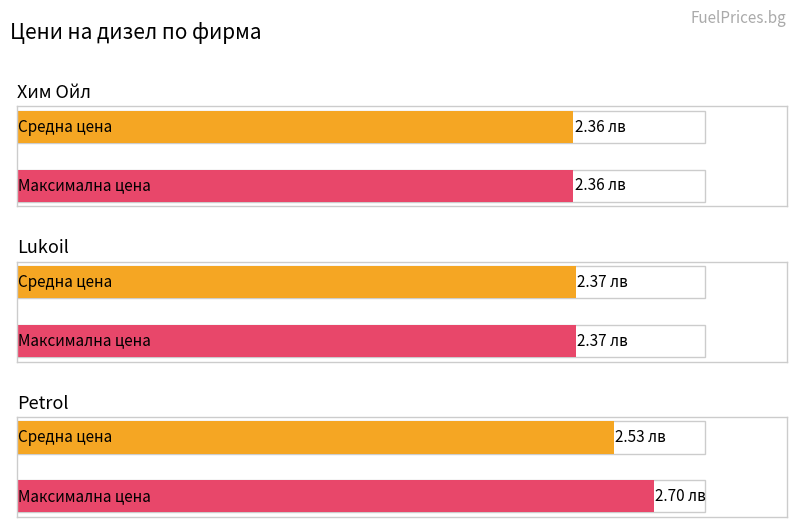

The chart shows a value of 2.5 at Petrol. True or false?

True